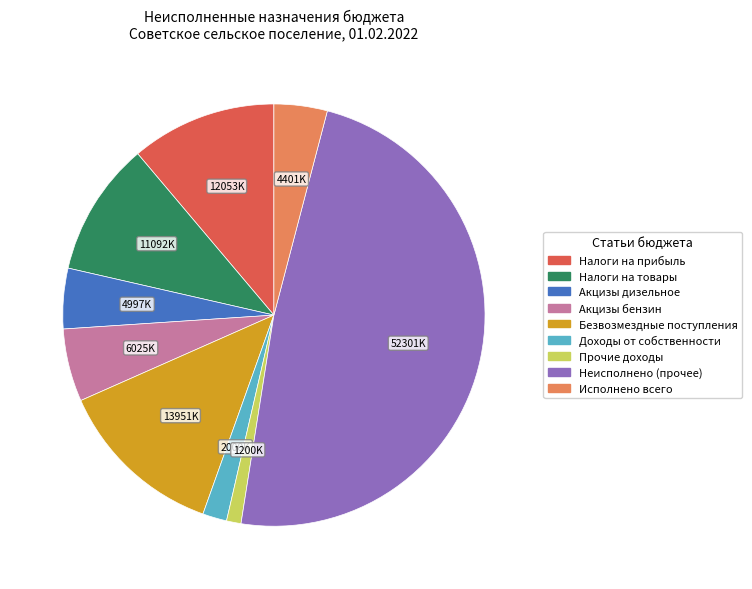

Is there any slice that represents more than half of the pie?

No